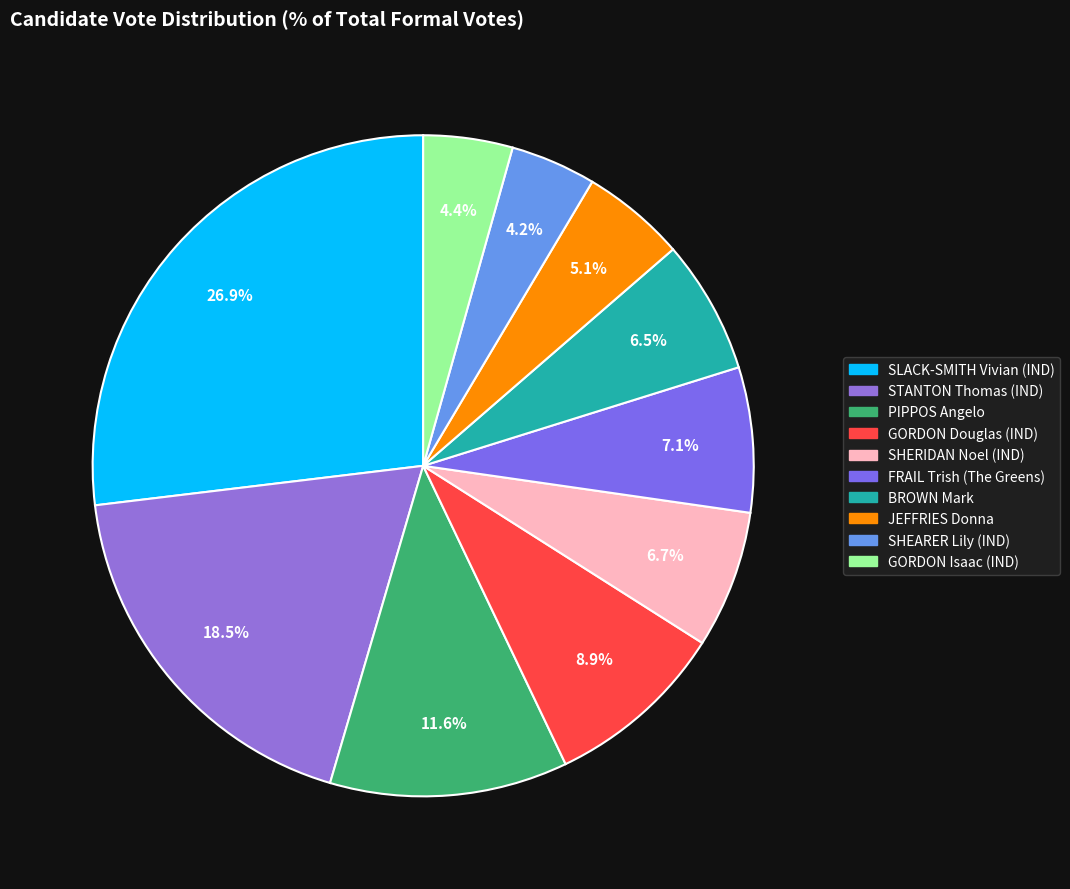

Do SLACK-SMITH Vivian (IND) and STANTON Thomas (IND) together represent more than half of the pie?

No